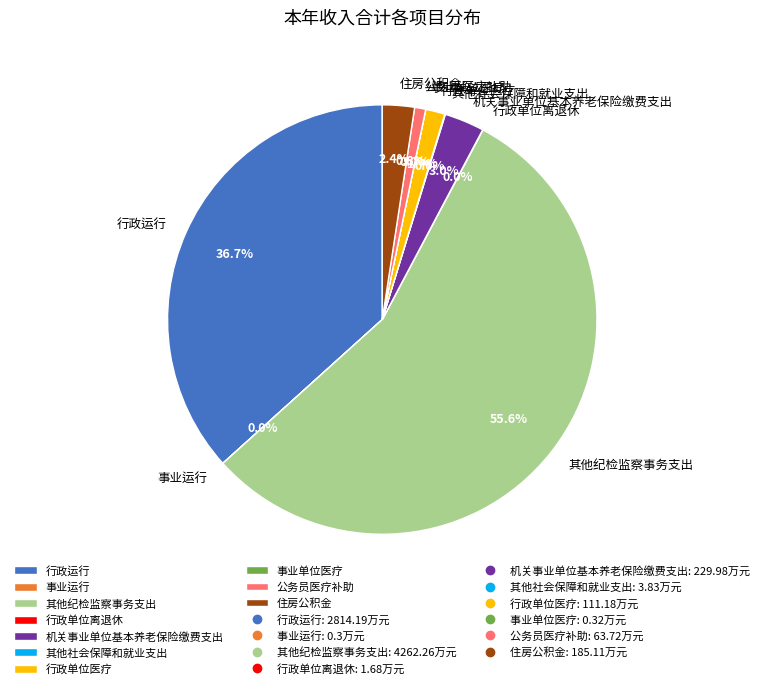

How much of the chart is everything except 住房公积金?

97.6%